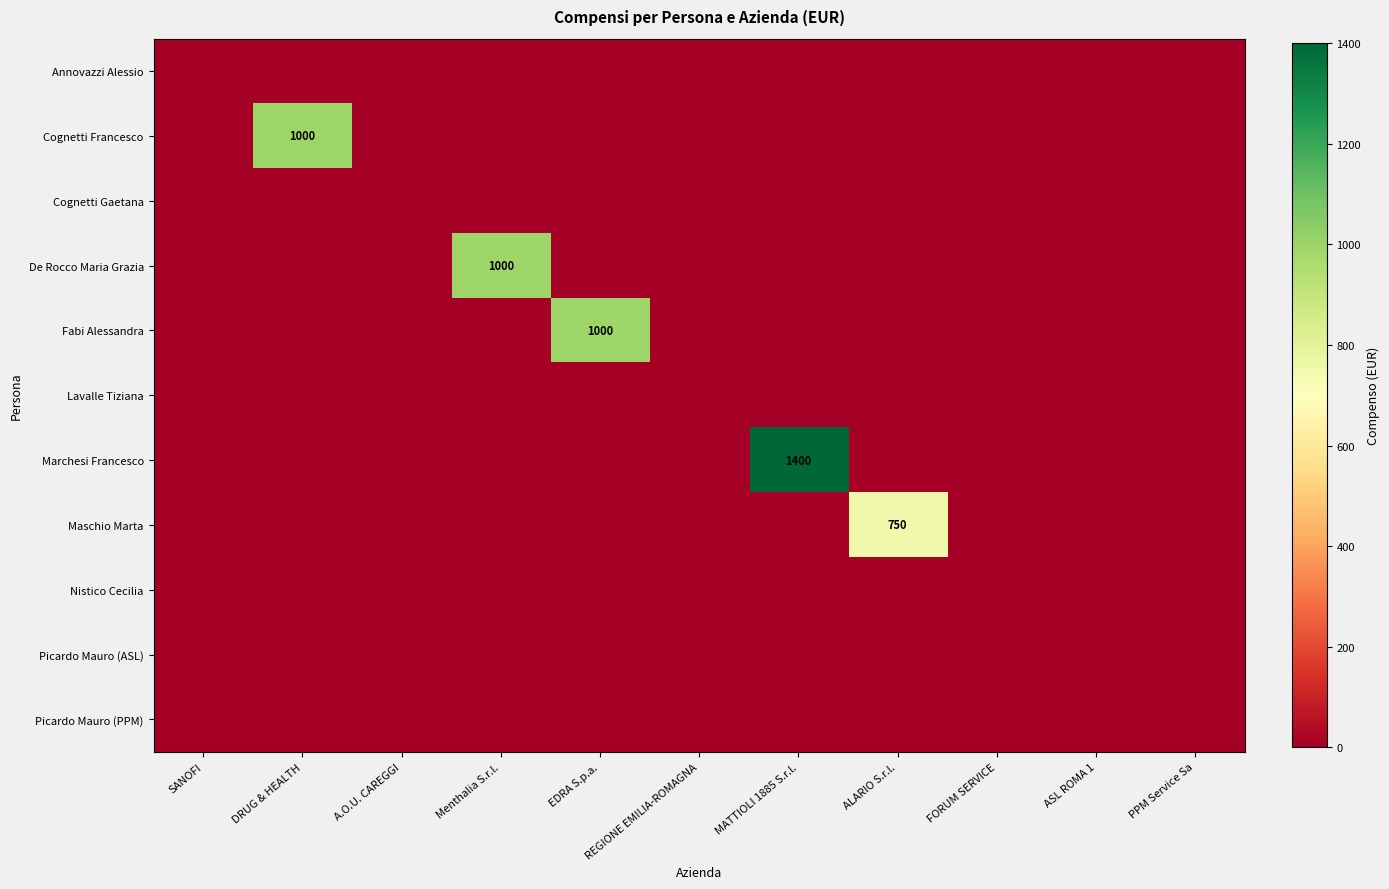

How many values in Marchesi Francesco are above zero?

1